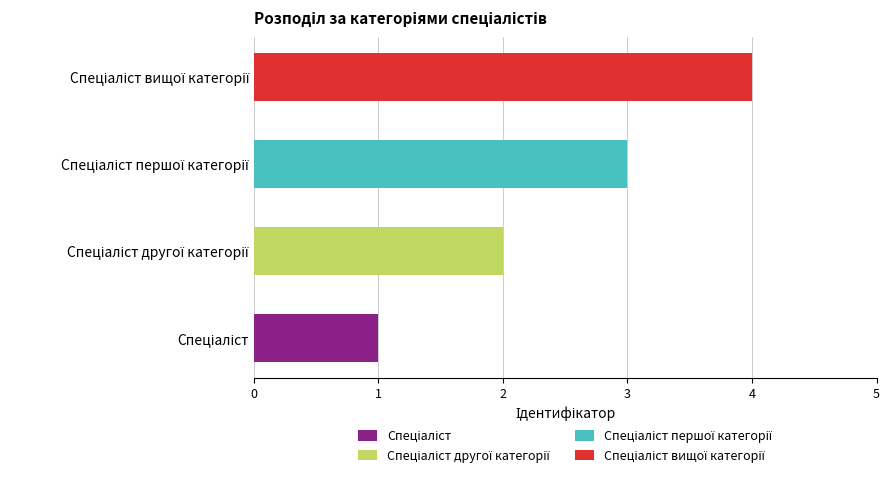

How many distinct data groups are displayed?

4